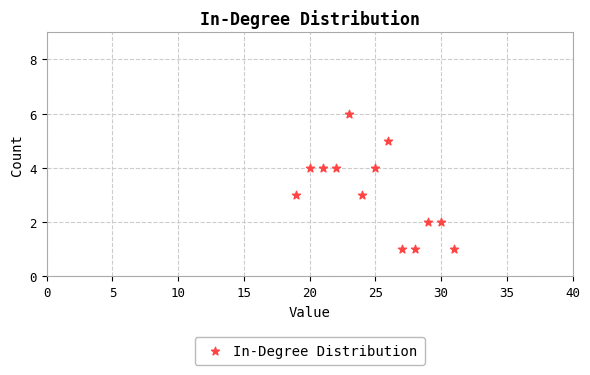

What is the range of Y values (max minus min)?

5